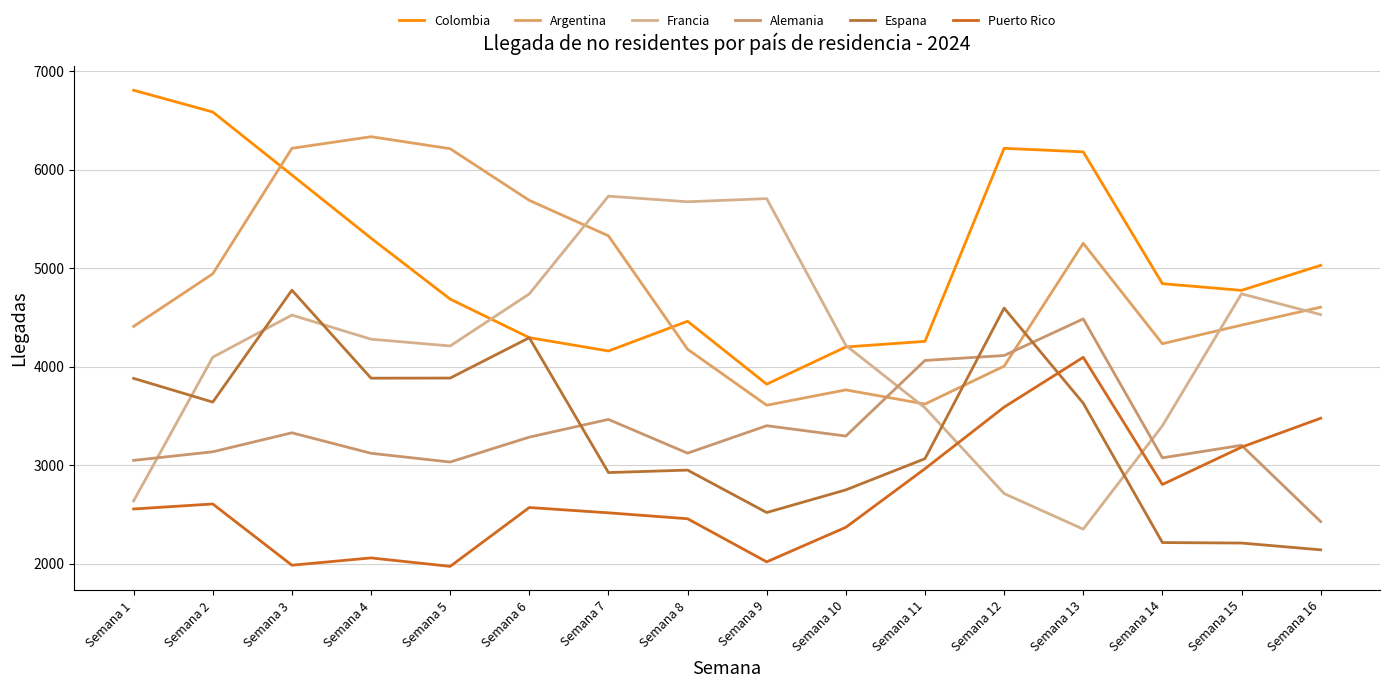

Reading right to left, transcribe all the data shown in this chart.

Colombia: Semana 16=5029	Semana 15=4775	Semana 14=4843	Semana 13=6182	Semana 12=6218	Semana 11=4257	Semana 10=4200	Semana 9=3822	Semana 8=4461	Semana 7=4159	Semana 6=4295	Semana 5=4686	Semana 4=5305	Semana 3=5947	Semana 2=6587	Semana 1=6808
Argentina: Semana 16=4604	Semana 15=4422	Semana 14=4233	Semana 13=5253	Semana 12=4005	Semana 11=3620	Semana 10=3764	Semana 9=3608	Semana 8=4177	Semana 7=5329	Semana 6=5689	Semana 5=6214	Semana 4=6336	Semana 3=6218	Semana 2=4943	Semana 1=4409
Francia: Semana 16=4529	Semana 15=4740	Semana 14=3399	Semana 13=2349	Semana 12=2711	Semana 11=3582	Semana 10=4216	Semana 9=5707	Semana 8=5675	Semana 7=5732	Semana 6=4739	Semana 5=4210	Semana 4=4279	Semana 3=4524	Semana 2=4096	Semana 1=2636
Alemania: Semana 16=2426	Semana 15=3201	Semana 14=3074	Semana 13=4485	Semana 12=4113	Semana 11=4063	Semana 10=3295	Semana 9=3400	Semana 8=3121	Semana 7=3464	Semana 6=3284	Semana 5=3031	Semana 4=3120	Semana 3=3328	Semana 2=3135	Semana 1=3048
Espana: Semana 16=2139	Semana 15=2208	Semana 14=2213	Semana 13=3629	Semana 12=4595	Semana 11=3065	Semana 10=2748	Semana 9=2518	Semana 8=2949	Semana 7=2924	Semana 6=4294	Semana 5=3884	Semana 4=3883	Semana 3=4777	Semana 2=3640	Semana 1=3881
Puerto Rico: Semana 16=3476	Semana 15=3182	Semana 14=2803	Semana 13=4095	Semana 12=3589	Semana 11=2963	Semana 10=2368	Semana 9=2017	Semana 8=2455	Semana 7=2515	Semana 6=2569	Semana 5=1971	Semana 4=2057	Semana 3=1983	Semana 2=2605	Semana 1=2554